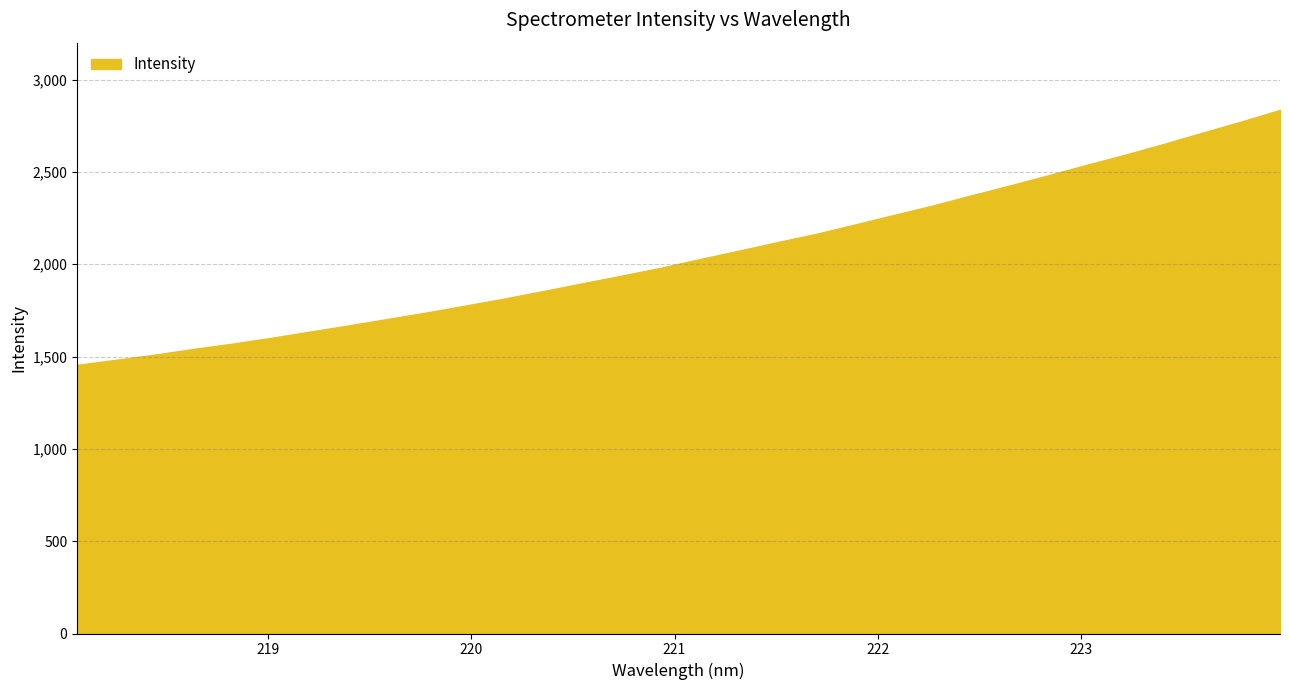

True or false: the data has more than 2 interior local peaks.

False